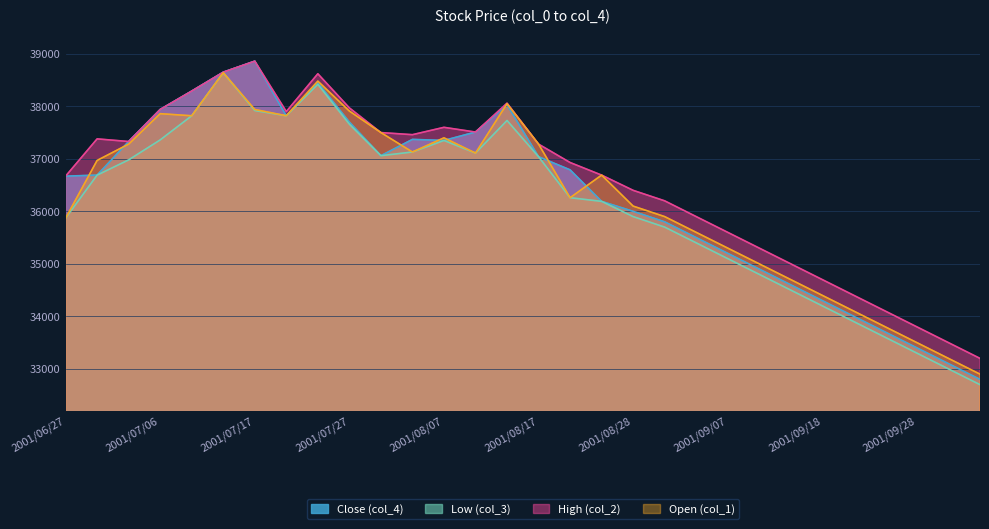

Which category has the highest value in the Close (col_4) series?

2001/07/17